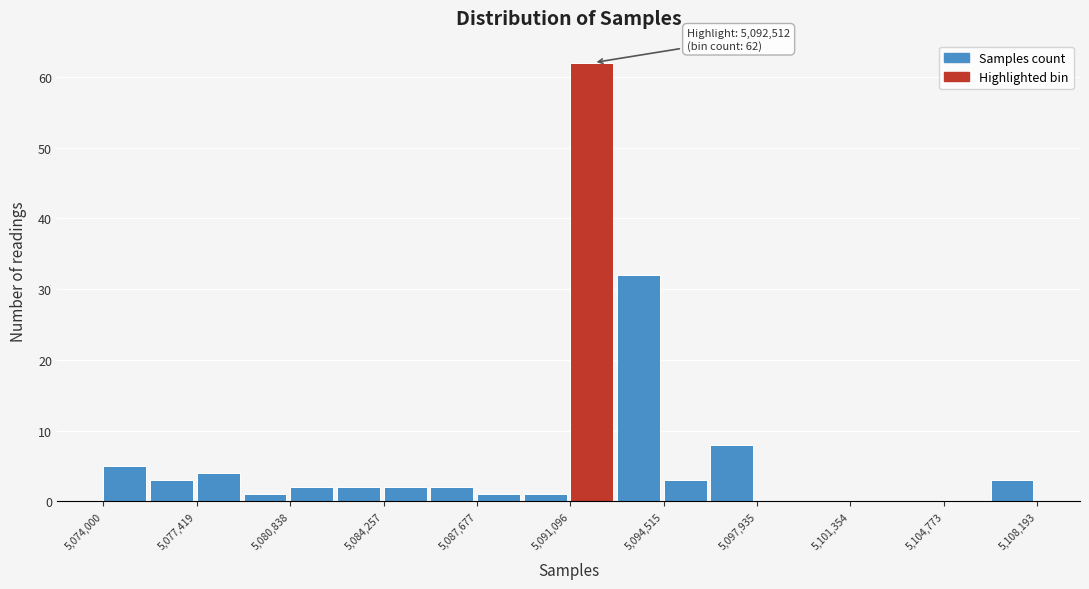

Around what value on the x-axis is the tallest bar? Give the approximate position of its centre, as read against the axis.

5092000